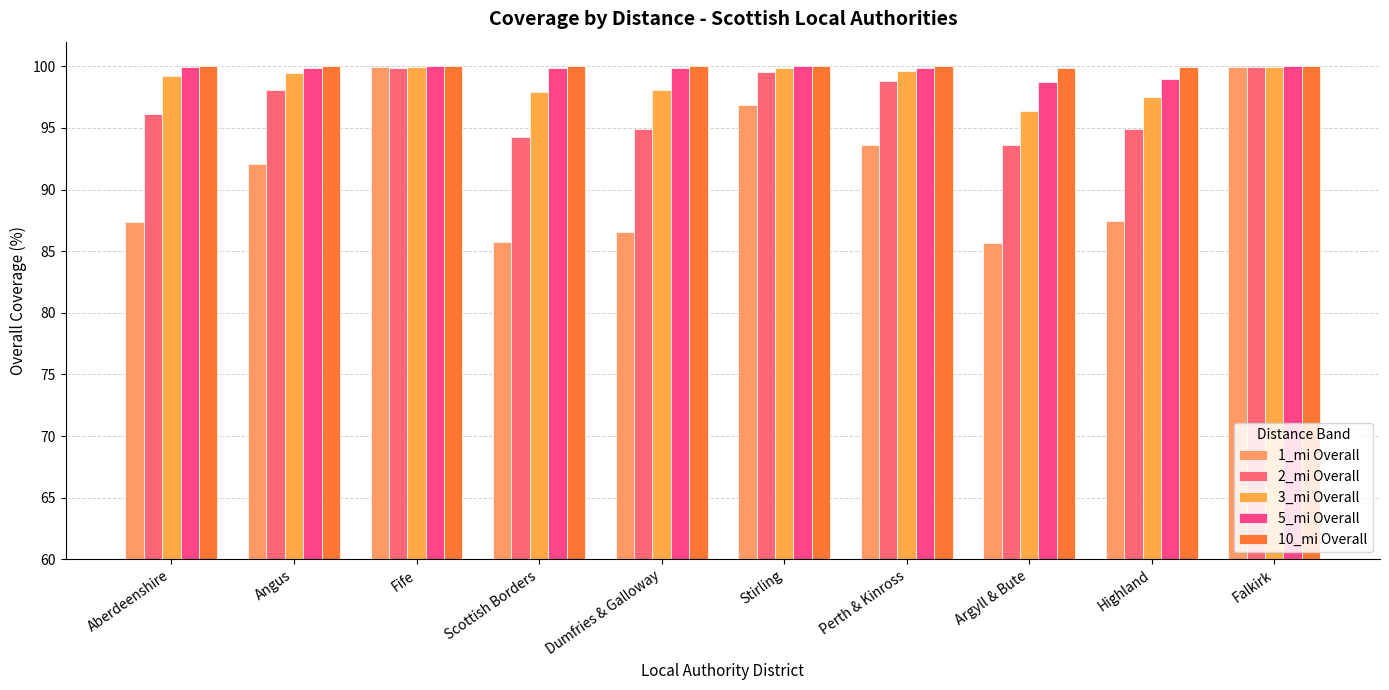

What are all the series names shown in the legend?

1_mi Overall, 2_mi Overall, 3_mi Overall, 5_mi Overall, 10_mi Overall